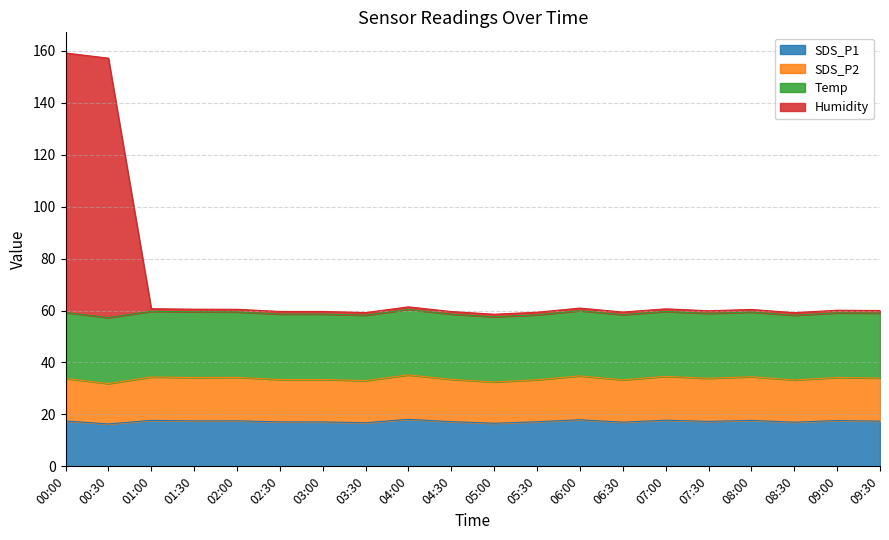

What is the total value across all series at 00:30?

157.2